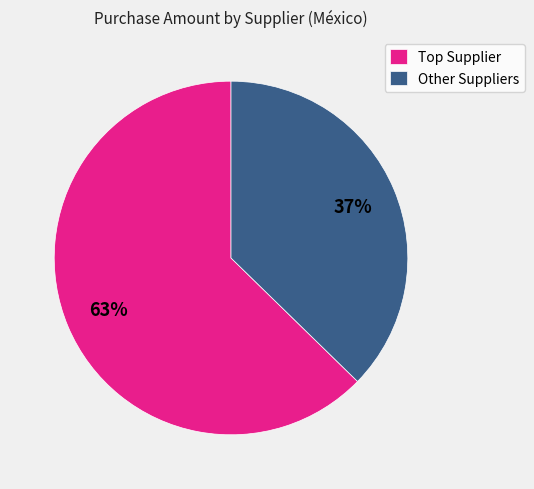

Rank the categories by value from highest to lowest.

Top Supplier, Other Suppliers